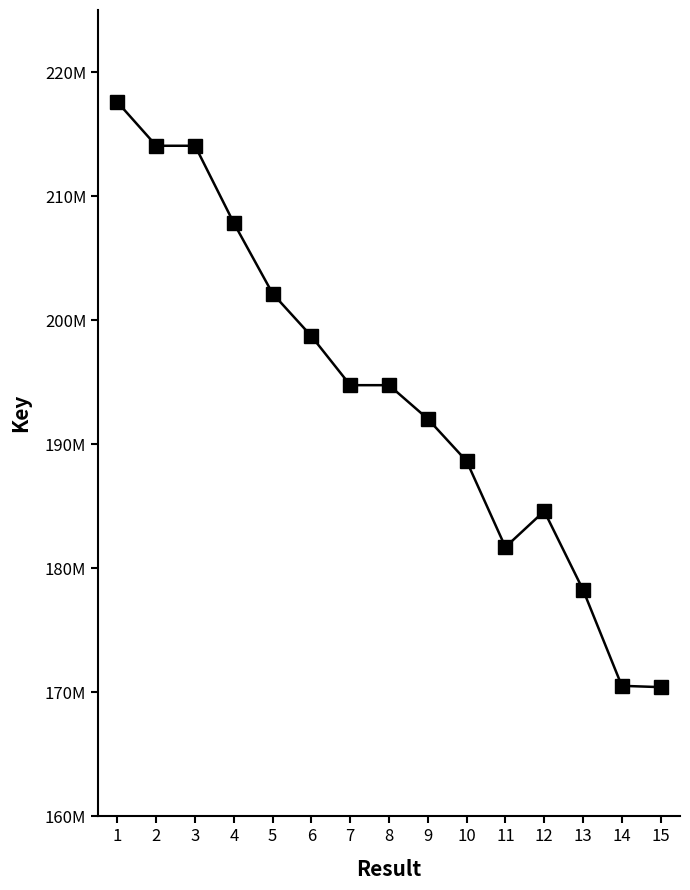

Which has a higher value, 4 or 14?

4